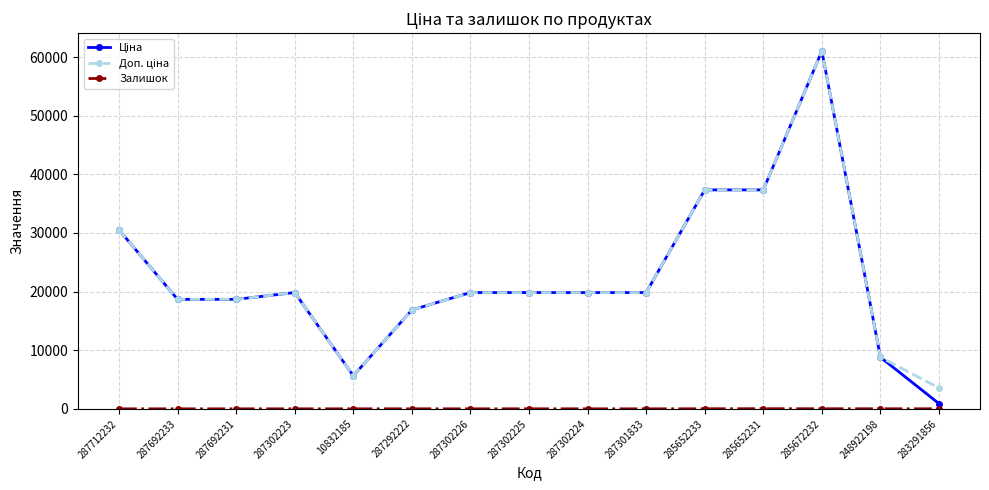

At how many categories does at least one series exceed 34390?

3